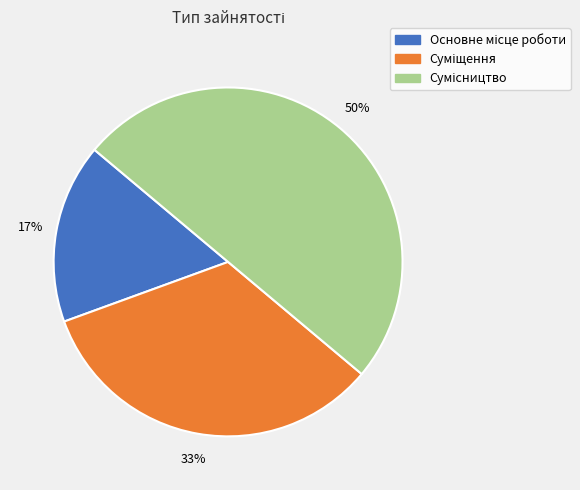

To the nearest percent, what is the average slice percentage?

33%